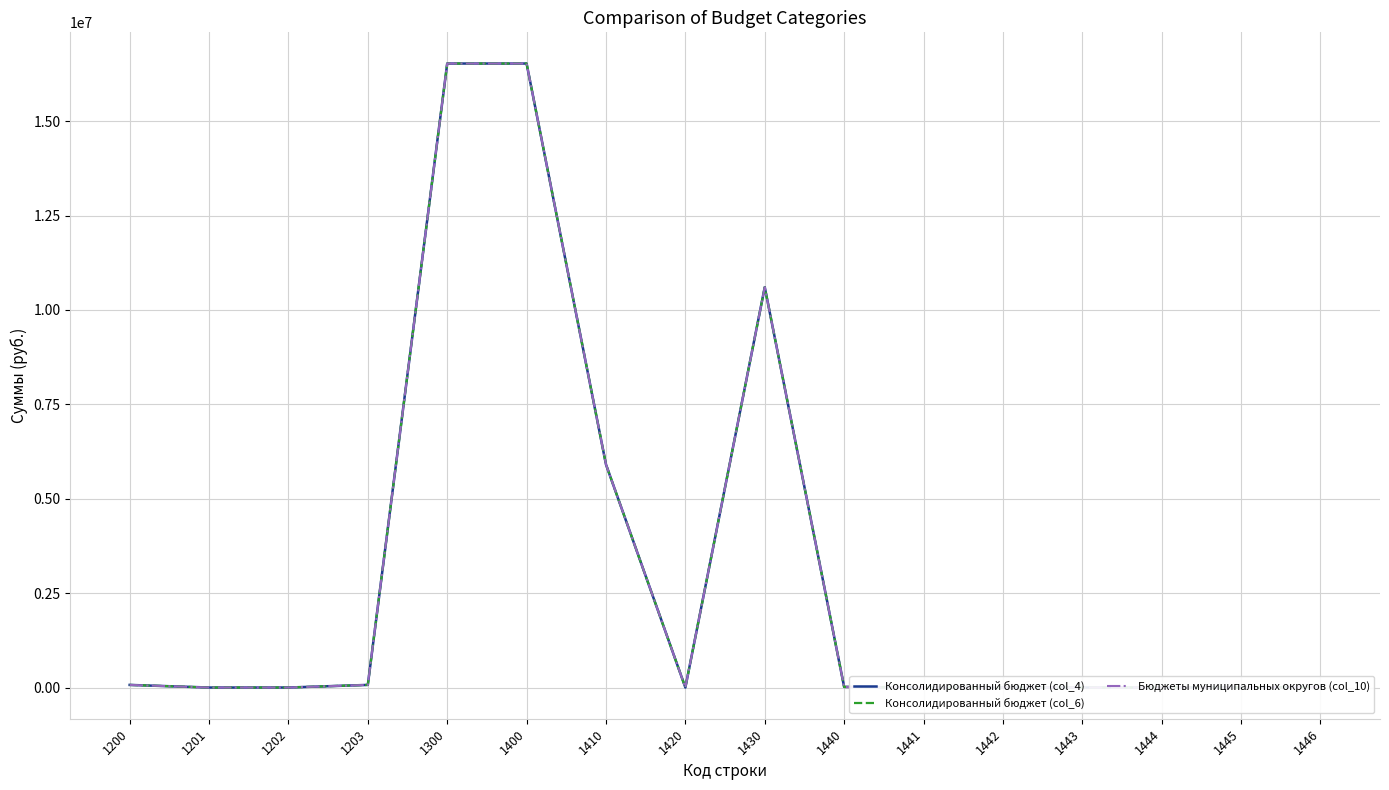

At which label does Бюджеты муниципальных округов (col_10) reach its peak?

1300